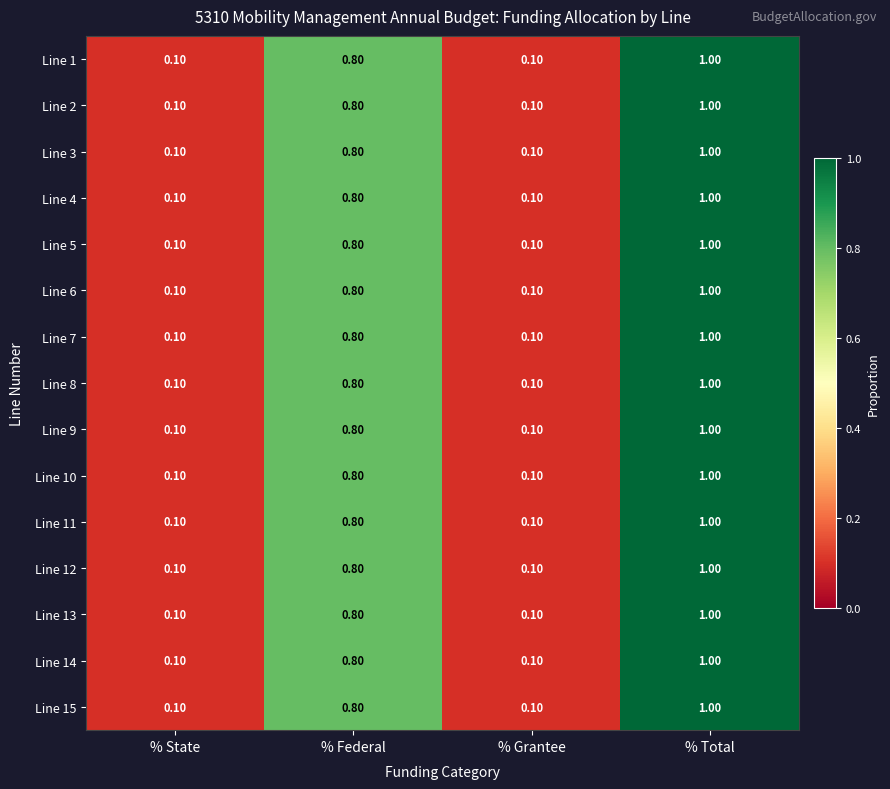

What is the total value across all series at % State?

1.5